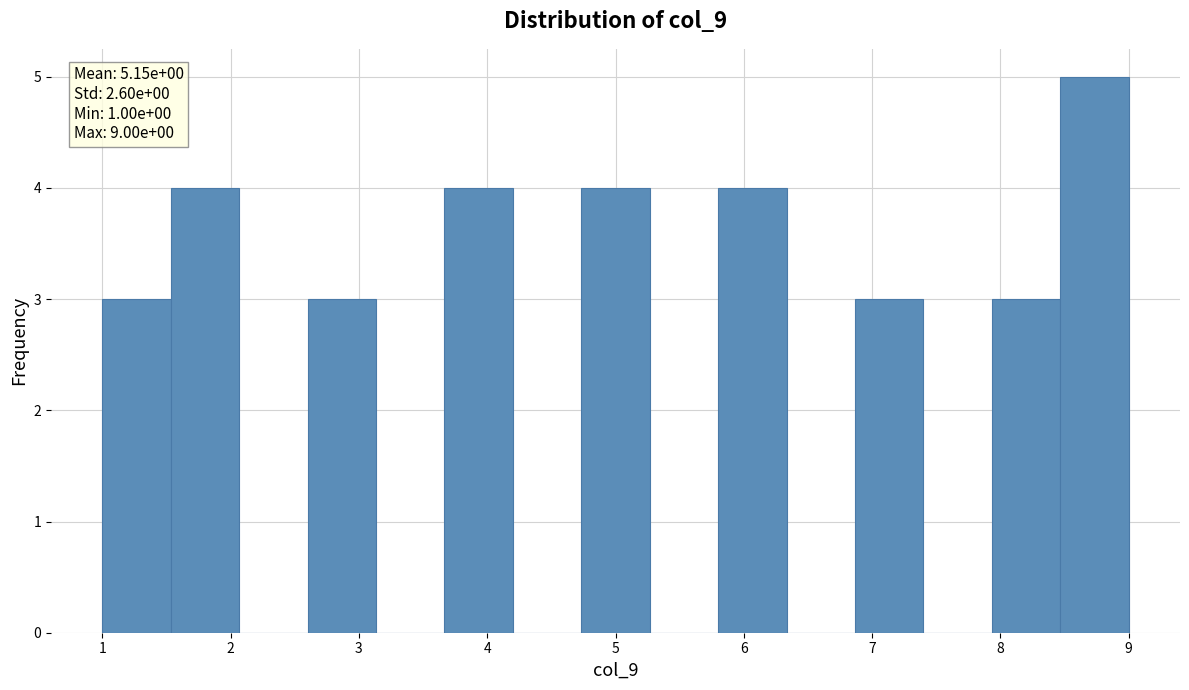

Which range on the x-axis has the tallest bar?

8.5 to 9.0